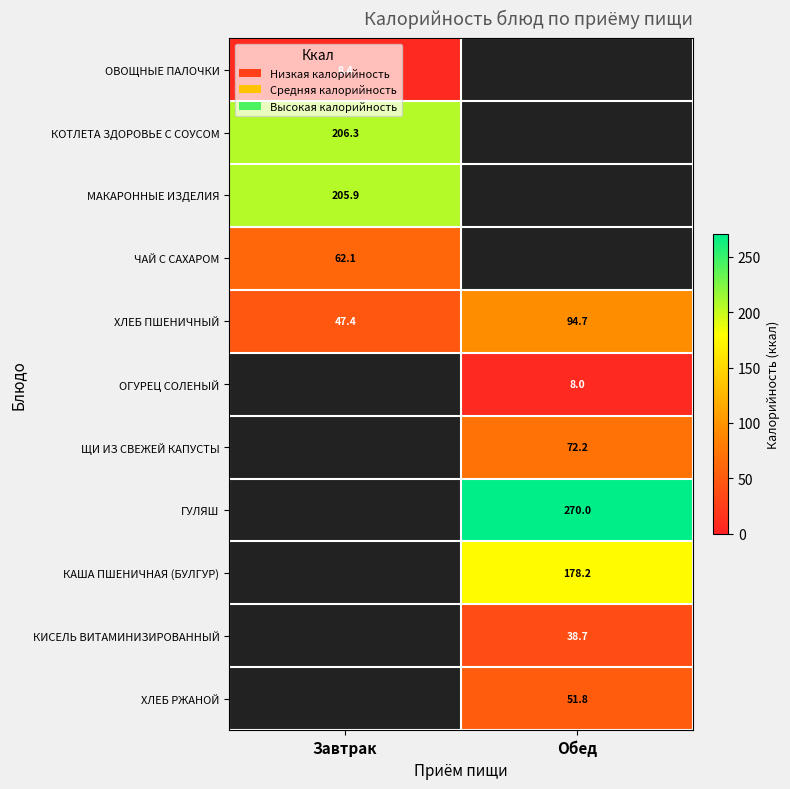

The value of ХЛЕБ ПШЕНИЧНЫЙ at Обед is 143.9. True or false?

False